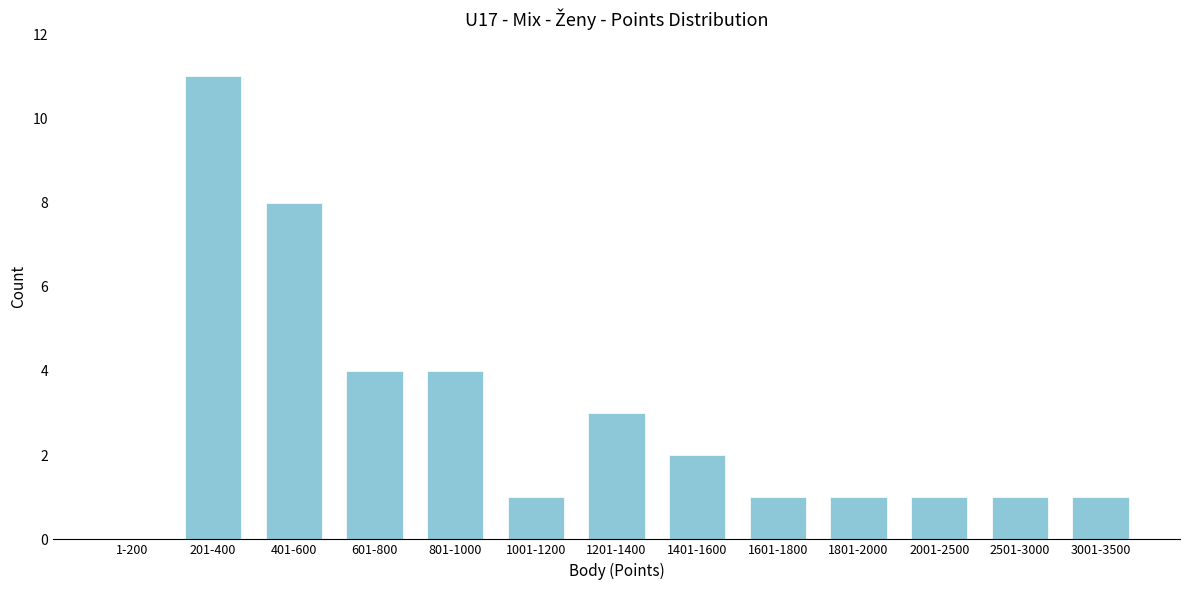

Reading right to left, transcribe all the data shown in this chart.

3001-3500=1	2501-3000=1	2001-2500=1	1801-2000=1	1601-1800=1	1401-1600=2	1201-1400=3	1001-1200=1	801-1000=4	601-800=4	401-600=8	201-400=11	1-200=0